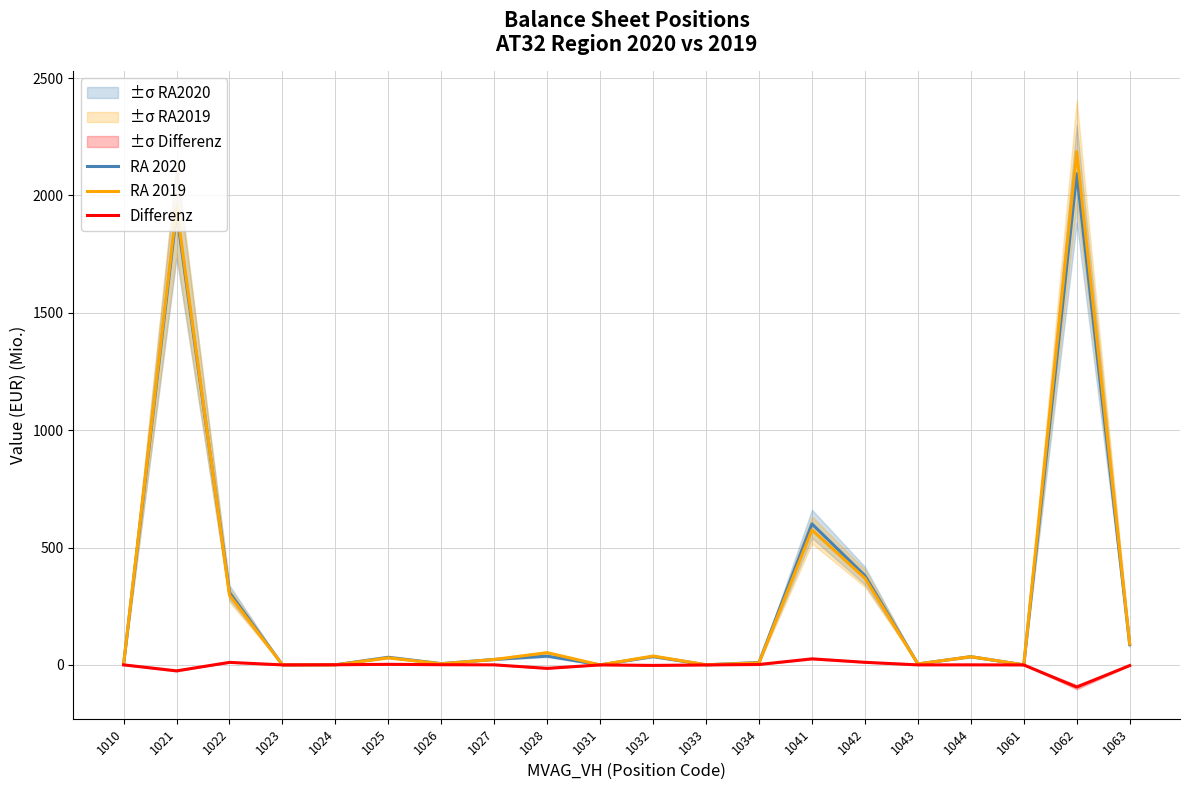

How many intersections are there between RA 2019 and RA 2020?

7